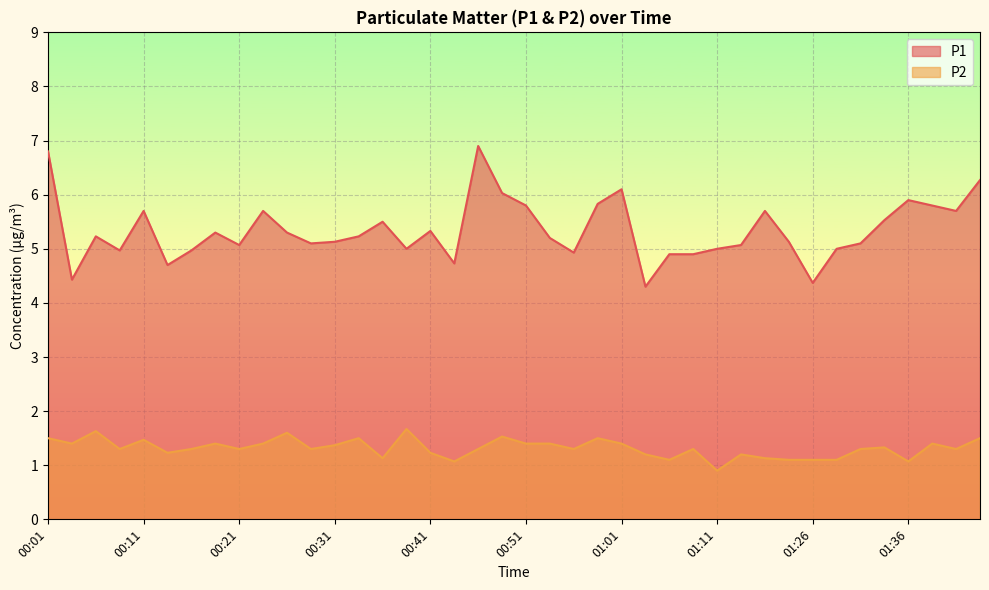

What is the difference between the maximum and minimum values in the P1 series?

2.6